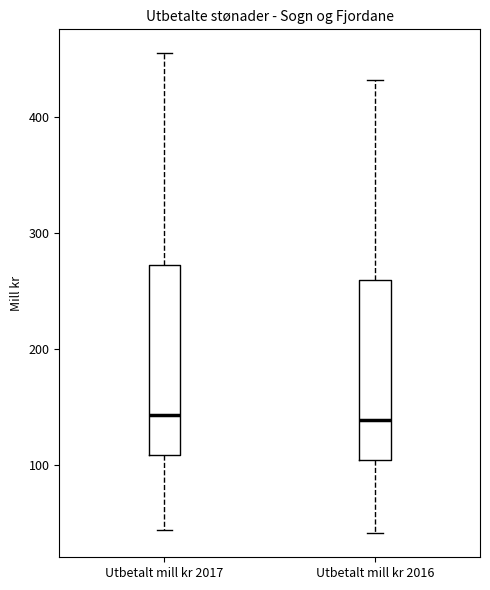

Where does the upper whisker of the box for Utbetalt mill kr 2016 end on the y-axis? The values are not printed on the chart, so give them approximately, as read against the axis.

430